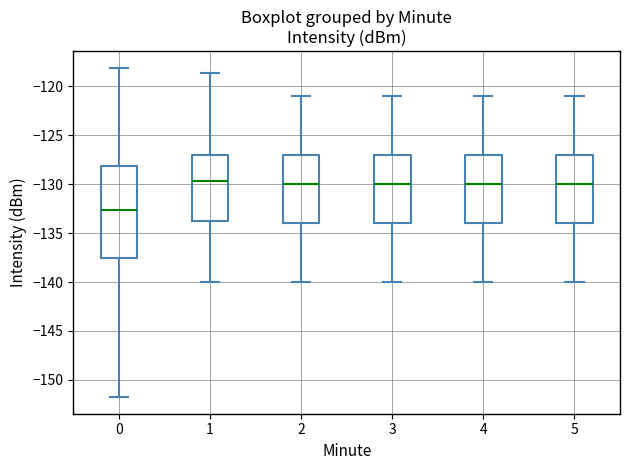

Reading left to right, read every box against the y-axis: the position of its median line, the range the box covers, and the ends of its whiskers. The values are not printed on the chart, so give them approximately, as read against the axis.

0: median -132.5, box -137.5 to -128.0, whiskers -152.0 to -118.0
1: median -129.5, box -133.5 to -127.0, whiskers -140.0 to -118.5
2: median -130.0, box -134.0 to -127.0, whiskers -140.0 to -121.0
3: median -130.0, box -134.0 to -127.0, whiskers -140.0 to -121.0
4: median -130.0, box -134.0 to -127.0, whiskers -140.0 to -121.0
5: median -130.0, box -134.0 to -127.0, whiskers -140.0 to -121.0